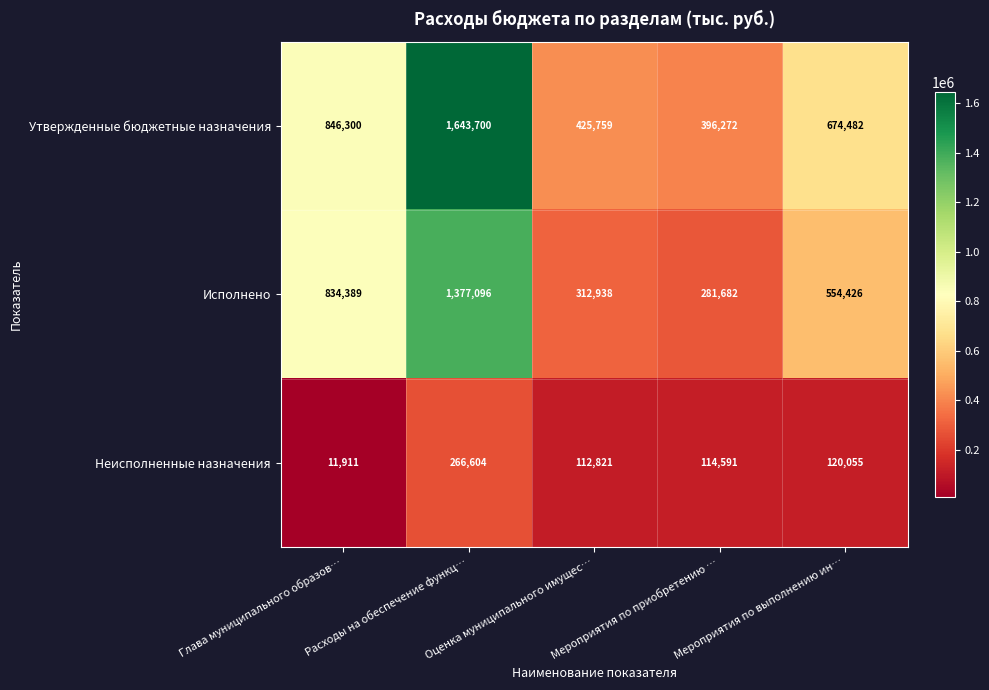

The value of Утвержденные бюджетные назначения at Мероприятия по приобретению … is 559712. True or false?

False